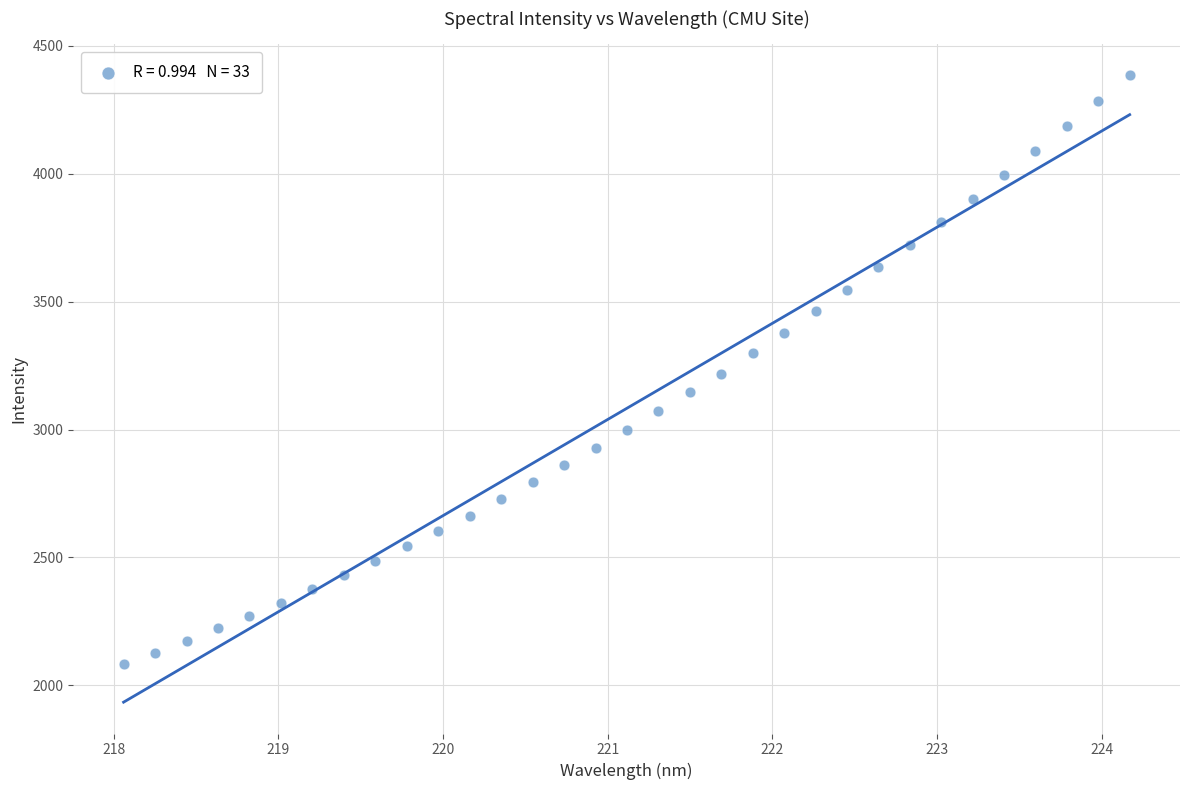

What is the range of X values (max minus min)?

6.1